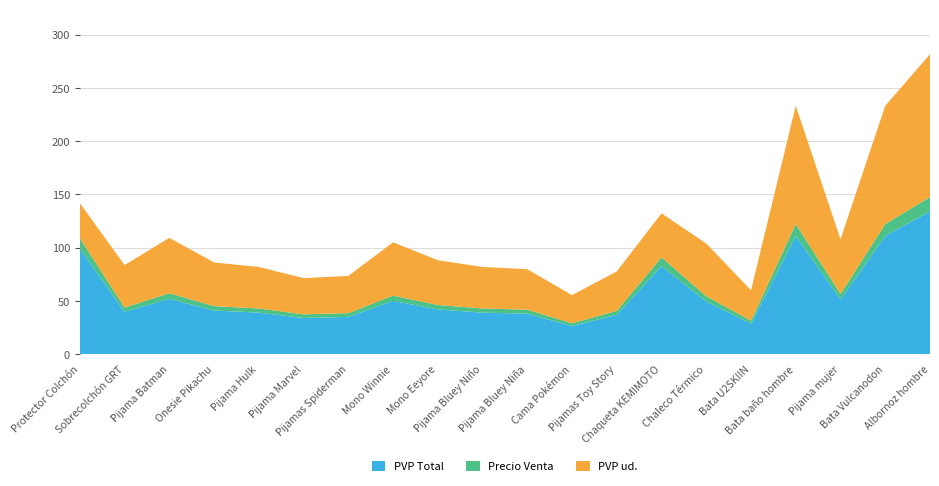

Reading left to right, extract all data points from this chart.

PVP Total: Protector Colchón=99.0	Sobrecolchón GRT=39.8	Pijama Batman=52.0	Onesie Pikachu=41.0	Pijama Hulk=39.0	Pijama Marvel=34.0	Pijamas Spiderman=35.0	Mono Winnie=50.0	Mono Eeyore=42.0	Pijama Bluey Niño=39.0	Pijama Bluey Niña=38.0	Cama Pokémon=26.4	Pijamas Toy Story=37.0	Chaqueta KEMIMOTO=82.6	Chaleco Térmico=49.5	Bata U2SKIIN=28.6	Bata baño hombre=111.0	Pijama mujer=51.4	Bata Vulcanodon=111.0	Albornoz hombre=134.1
Precio Venta: Protector Colchón=9.9	Sobrecolchón GRT=4.0	Pijama Batman=5.2	Onesie Pikachu=4.1	Pijama Hulk=3.9	Pijama Marvel=3.4	Pijamas Spiderman=3.5	Mono Winnie=5.0	Mono Eeyore=4.2	Pijama Bluey Niño=3.9	Pijama Bluey Niña=3.8	Cama Pokémon=2.6	Pijamas Toy Story=3.7	Chaqueta KEMIMOTO=8.3	Chaleco Térmico=5.0	Bata U2SKIIN=2.9	Bata baño hombre=11.1	Pijama mujer=5.1	Bata Vulcanodon=11.1	Albornoz hombre=13.4
PVP ud.: Protector Colchón=33.0	Sobrecolchón GRT=39.8	Pijama Batman=52.0	Onesie Pikachu=41.0	Pijama Hulk=39.0	Pijama Marvel=34.0	Pijamas Spiderman=35.0	Mono Winnie=50.0	Mono Eeyore=42.0	Pijama Bluey Niño=39.0	Pijama Bluey Niña=38.0	Cama Pokémon=26.4	Pijamas Toy Story=37.0	Chaqueta KEMIMOTO=41.3	Chaleco Térmico=49.5	Bata U2SKIIN=28.6	Bata baño hombre=111.0	Pijama mujer=51.4	Bata Vulcanodon=111.0	Albornoz hombre=134.1